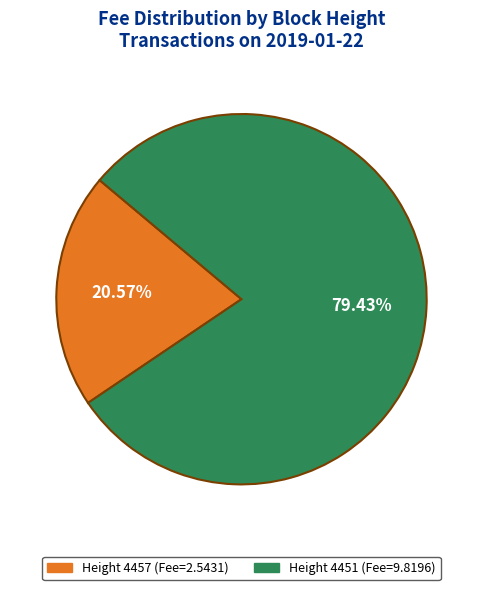

How many slices are in this pie chart?

2